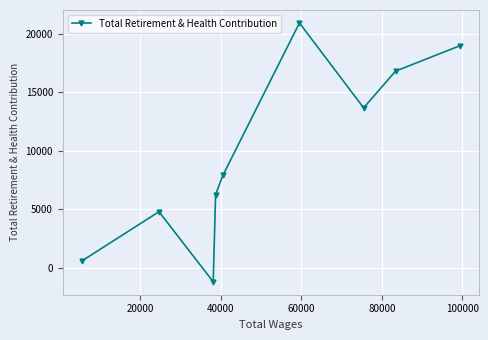

What is the sum of all values?

88697